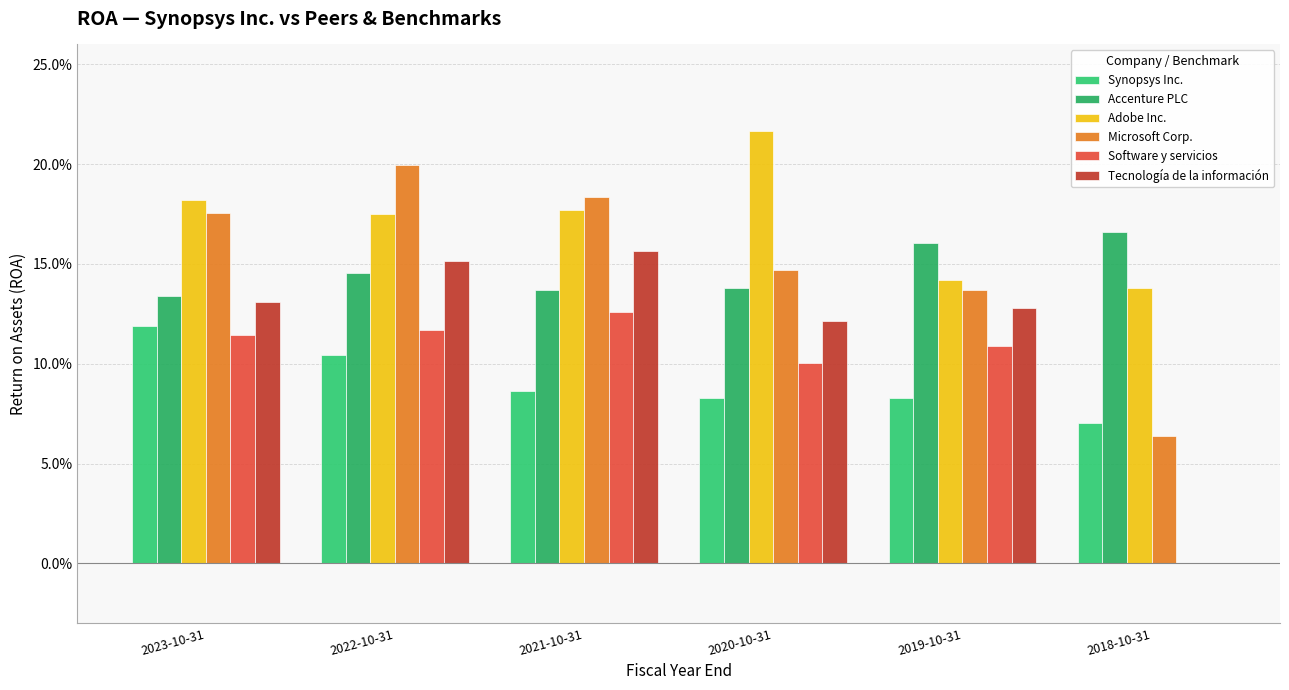

Count the Microsoft Corp. values in the range 0 to 1.

6